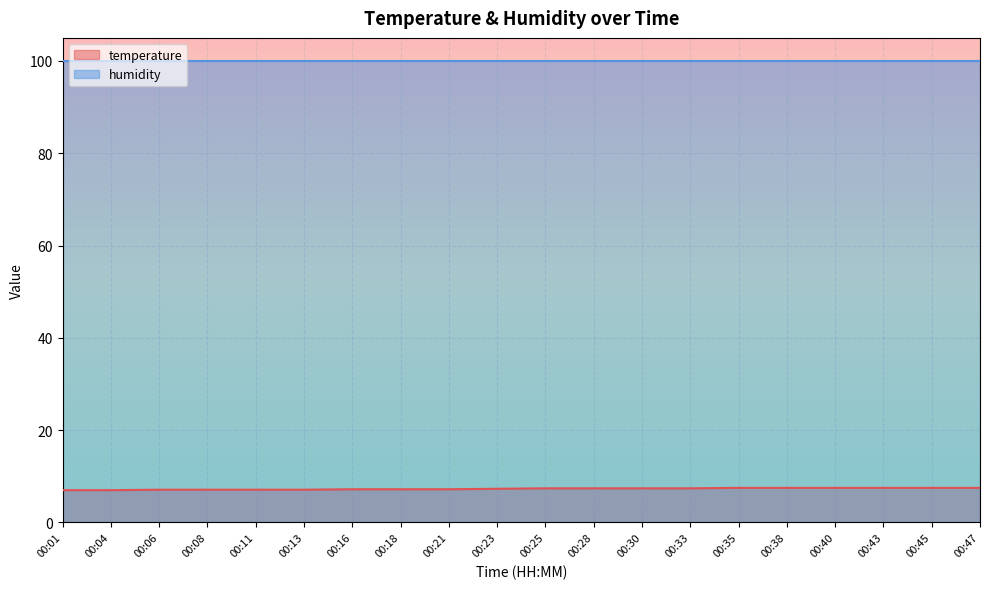

Count the number of data series in this chart.

2